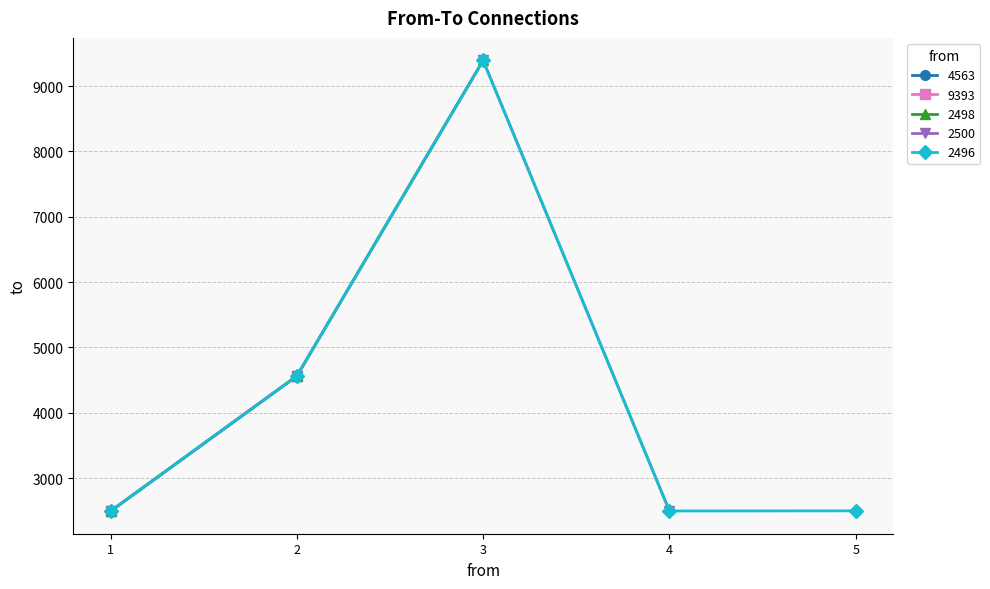

The 2498 series shows 16566 at 1. True or false?

False